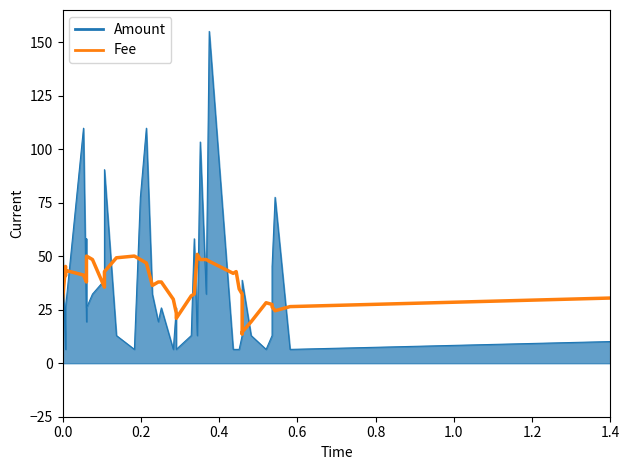

What is the difference between the second highest and minimum values in the Fee series?

36.3